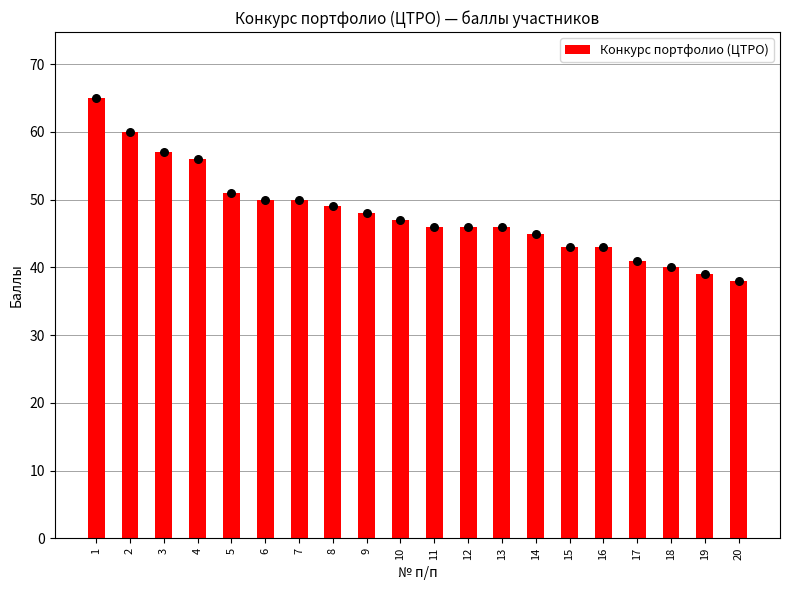

What is the change in value from 8 to 17?

-8